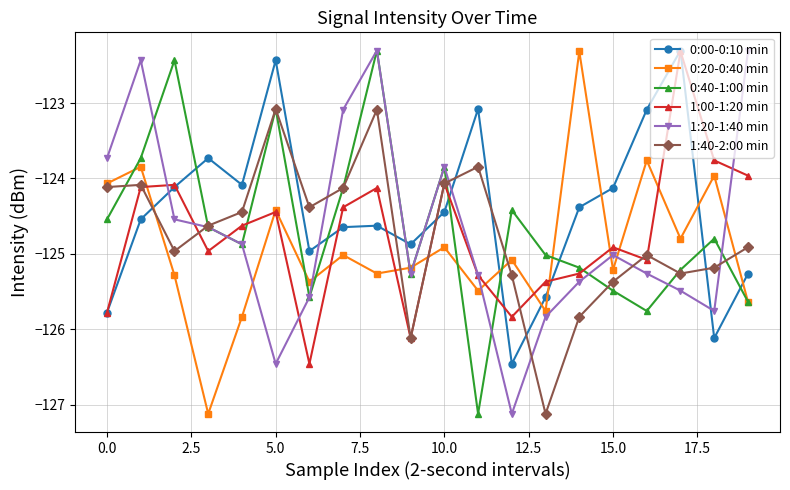

Which series has the largest total across all categories?

0:00-0:10 min